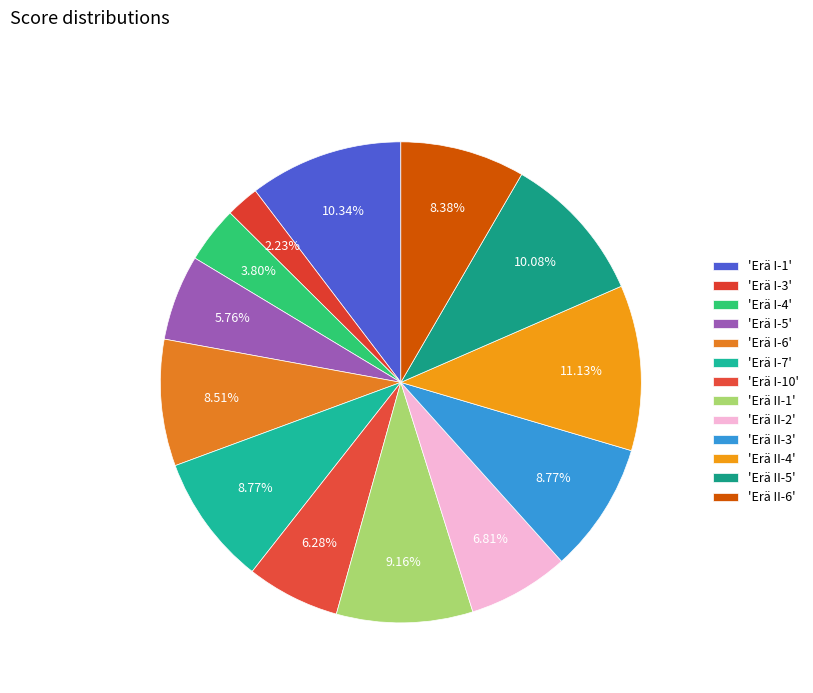

To the nearest percent, what is the average slice percentage?

8%